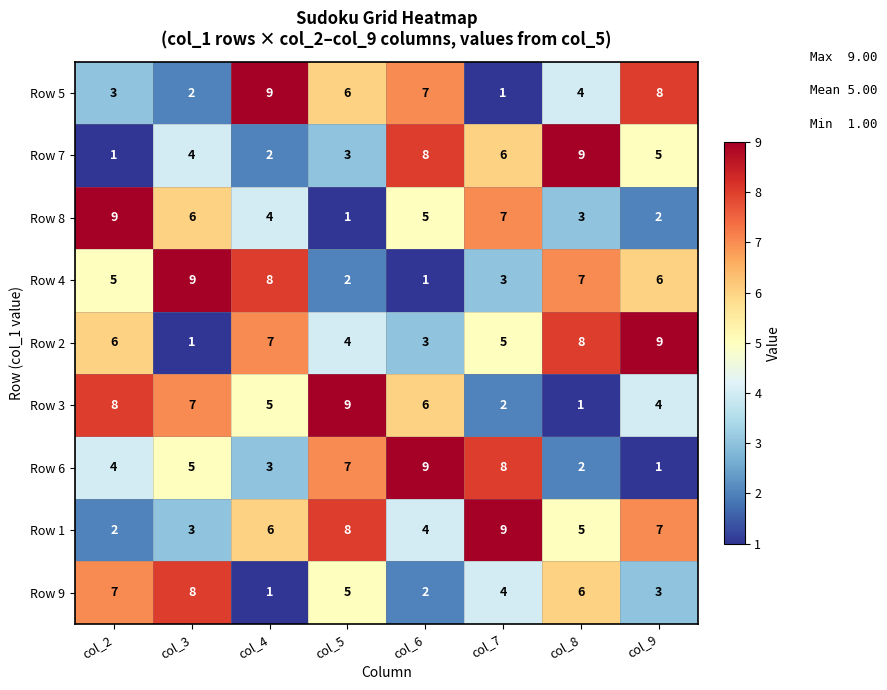

Where is Row 1 nearest to the value 5?

col_8